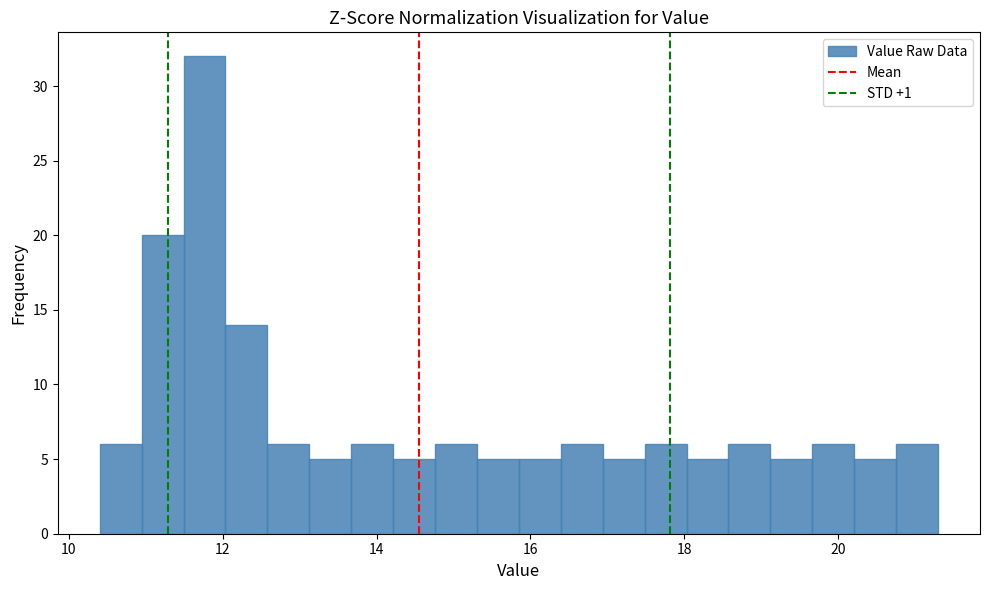

Read against the x-axis, roughly where is the centre of the tallest bar?

11.8